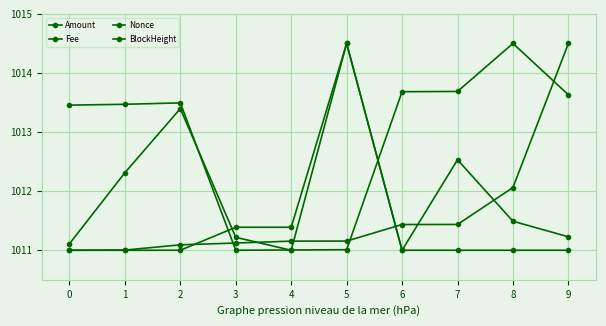

List the series in order of their peak value, lowest first.

Amount, Fee, Nonce, BlockHeight